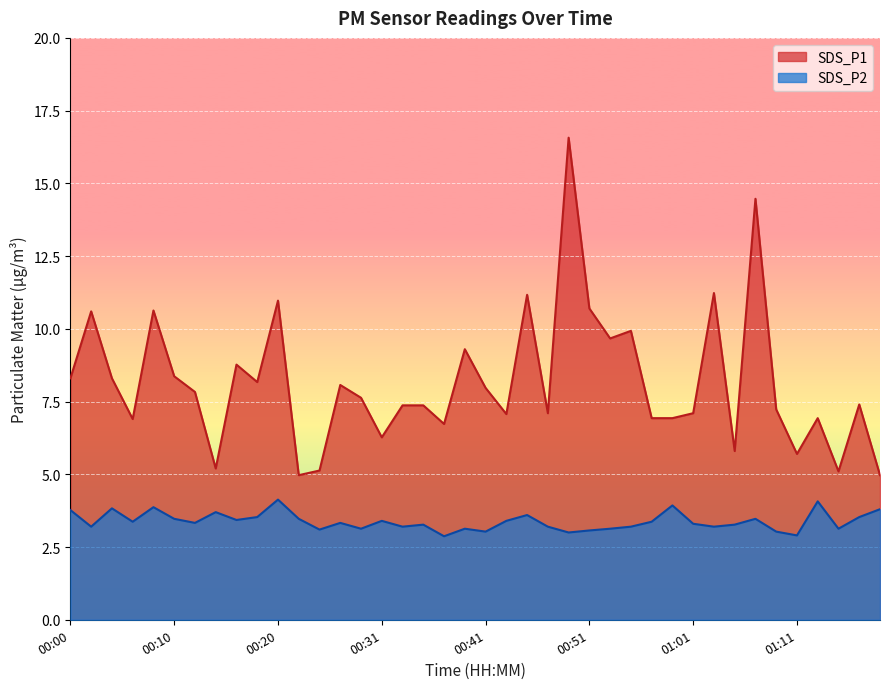

The SDS_P2 series shows 2.0 at 00:31. True or false?

False